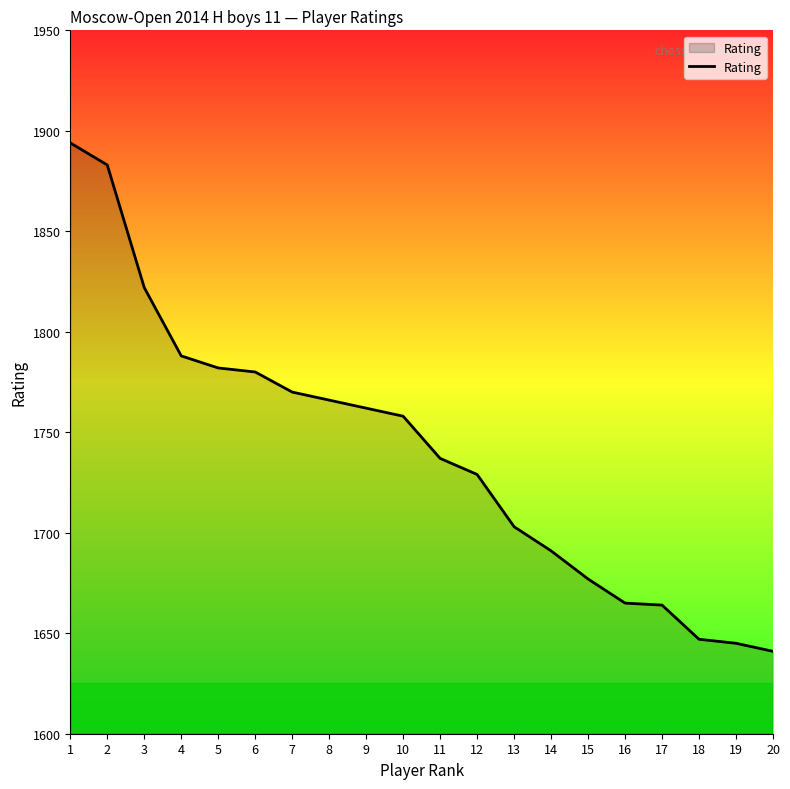

What is the difference between the maximum and minimum values?

253